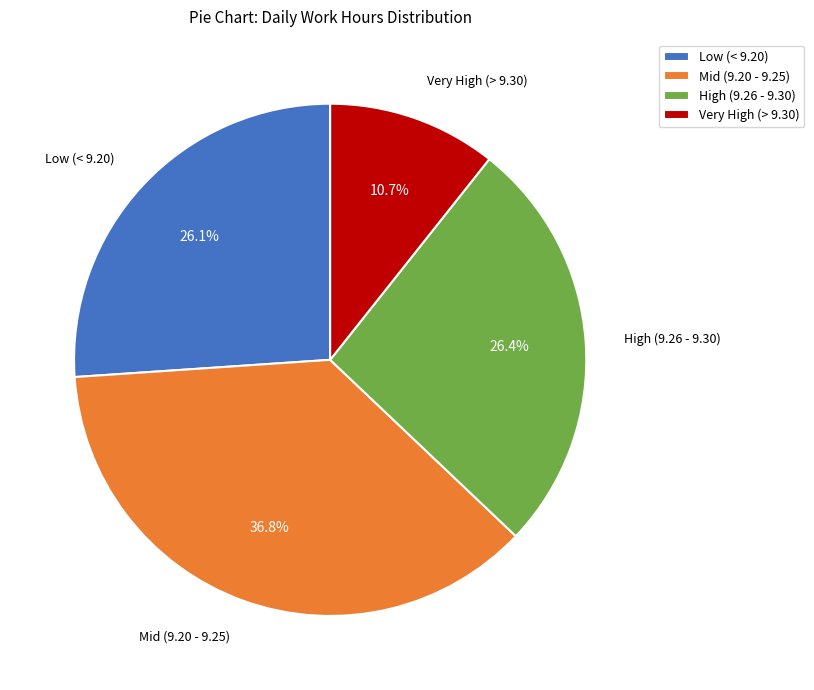

Combined, do Mid (9.20 - 9.25) and Low (< 9.20) account for over 50%?

Yes